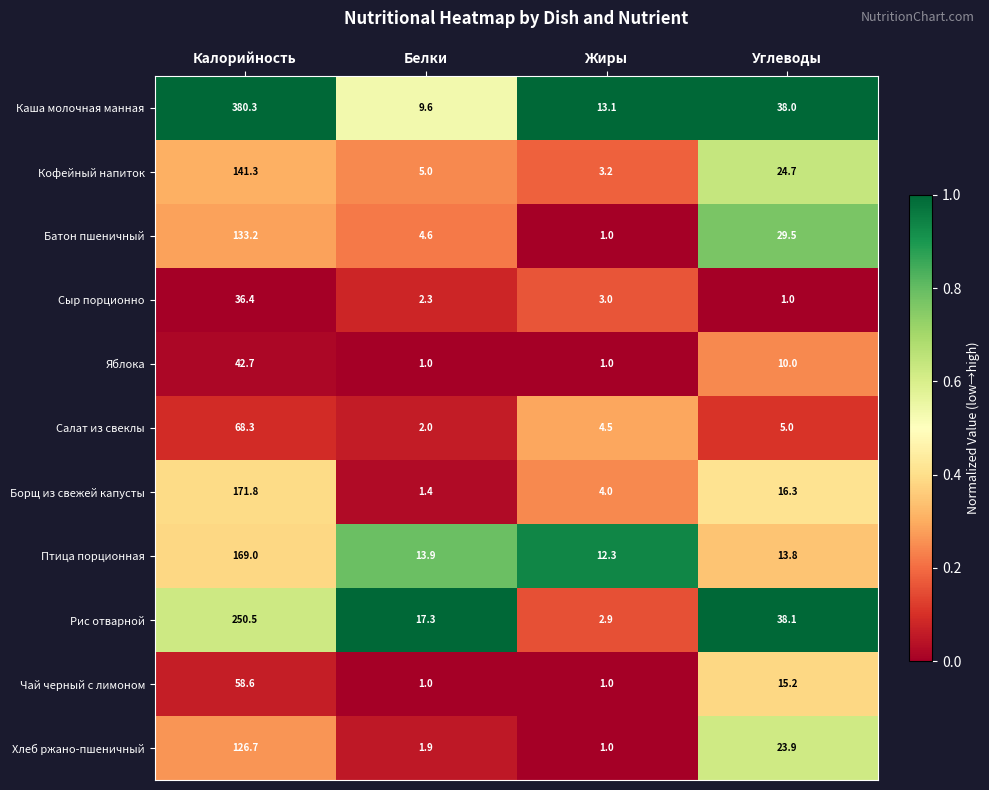

The value of Птица порционная at Калорийность is 169.0. True or false?

True